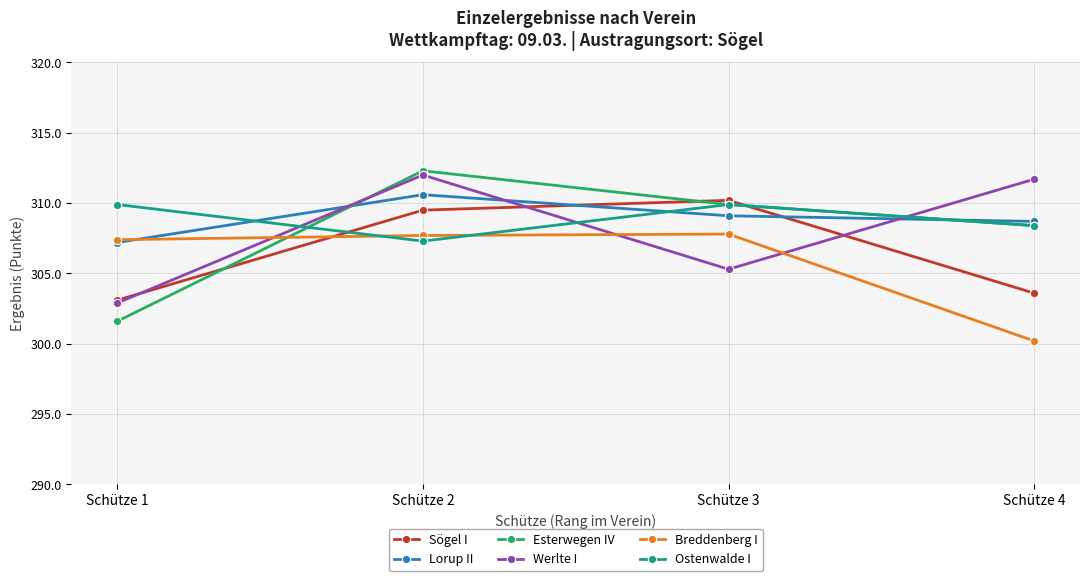

List the labels in order of Esterwegen IV value, largest first.

Schütze 2, Schütze 3, Schütze 4, Schütze 1